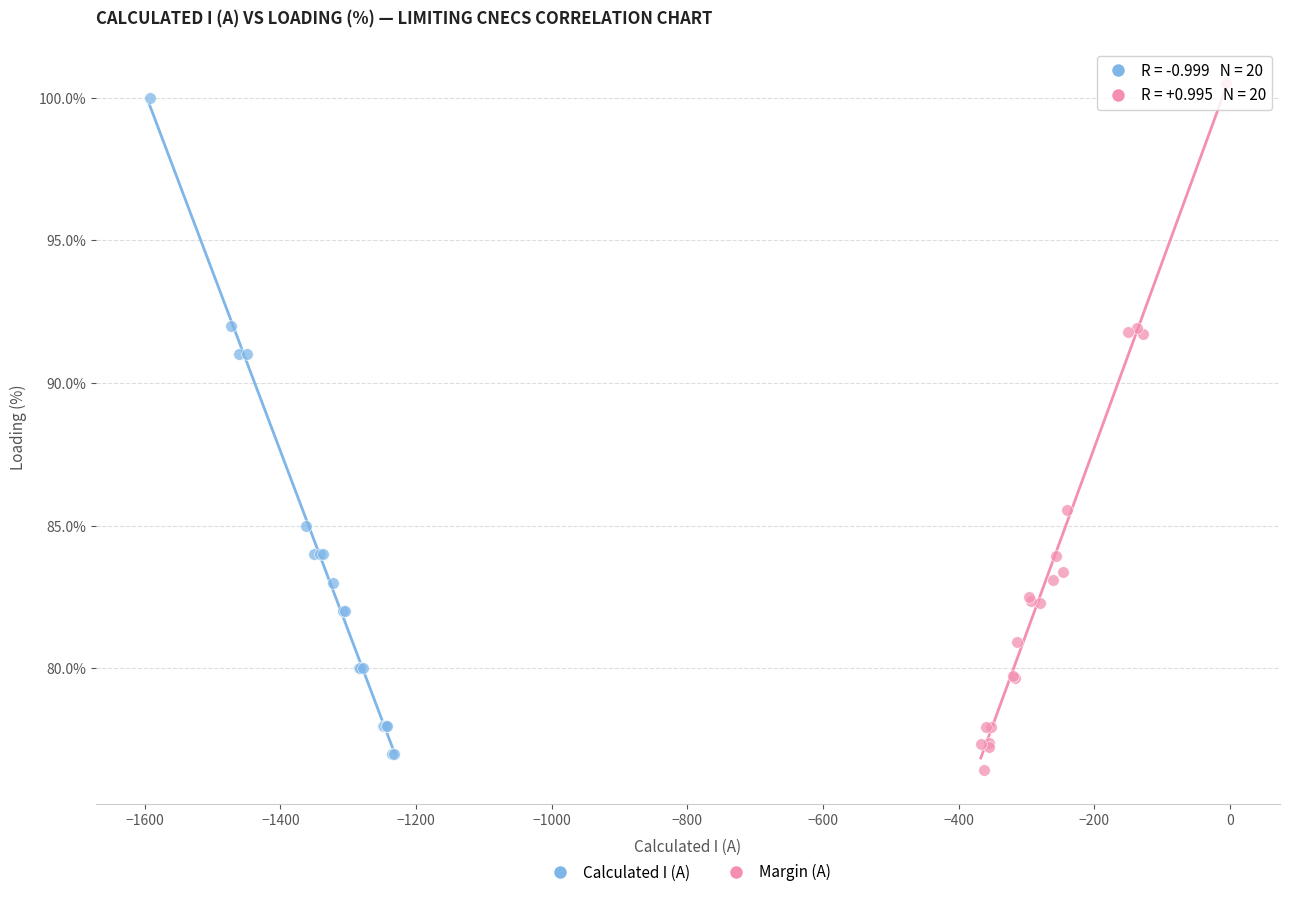

Which series has the largest Y range (max minus min)?

Margin (A)